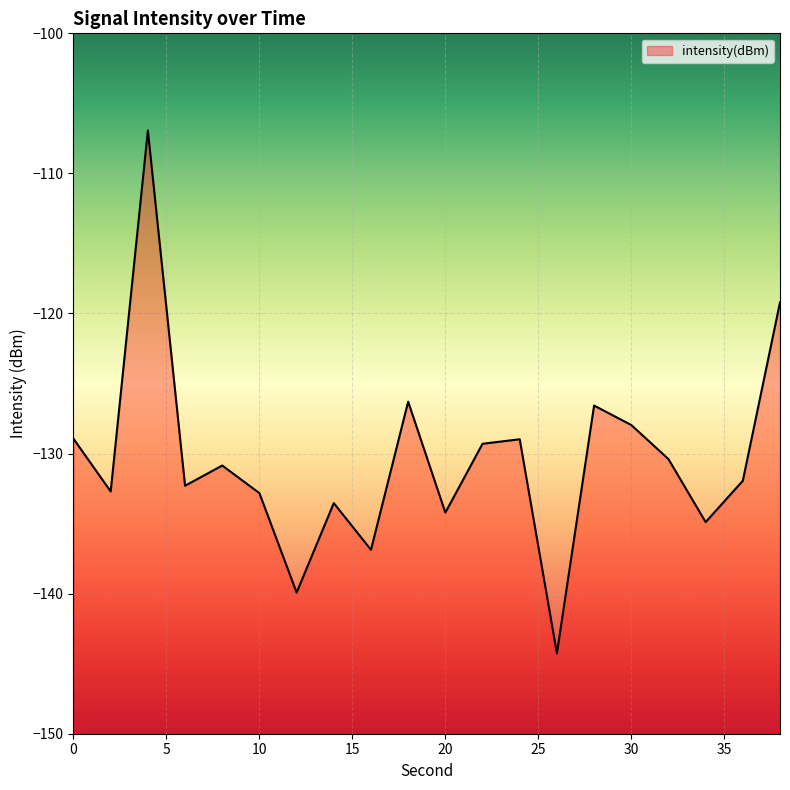

How many values exceed -130?

8